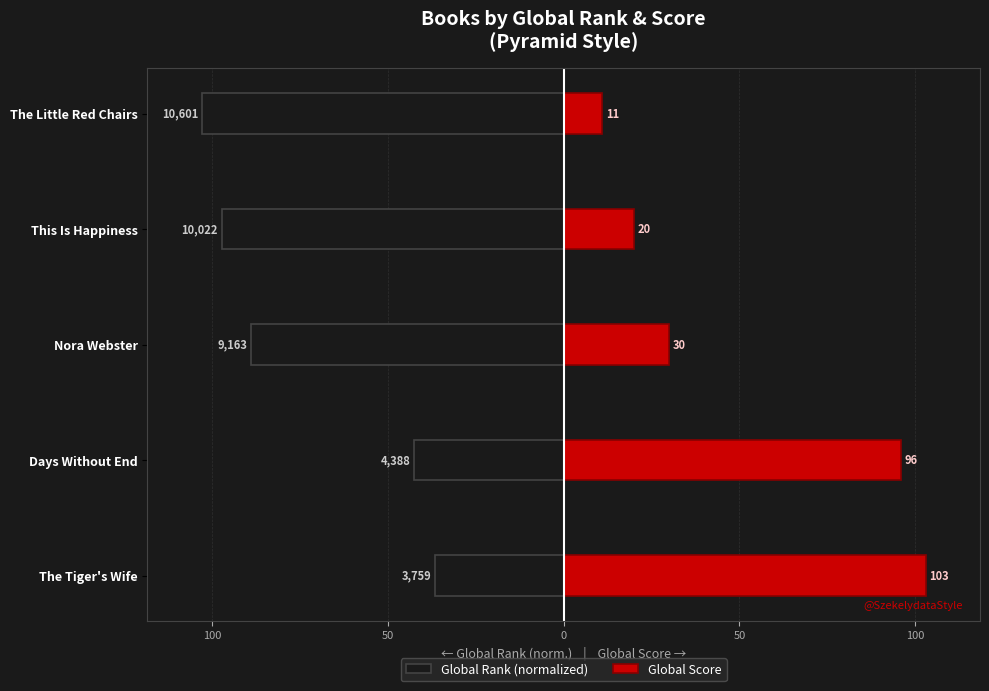

Is it true that Global Score equals 176.3 at The Tiger's Wife?

False